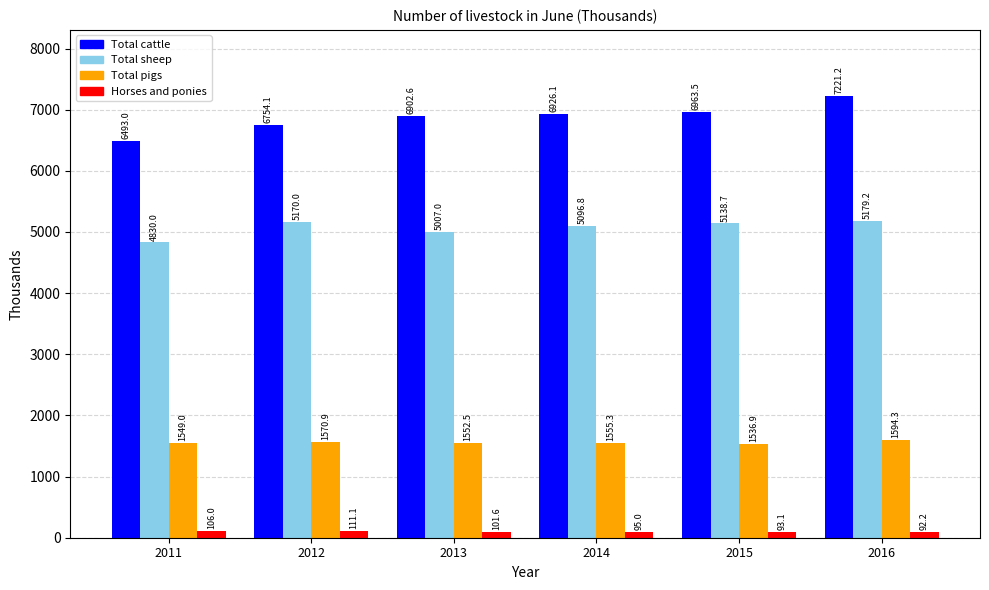

Rank the series by their average value, from highest to lowest.

Total cattle, Total sheep, Total pigs, Horses and ponies